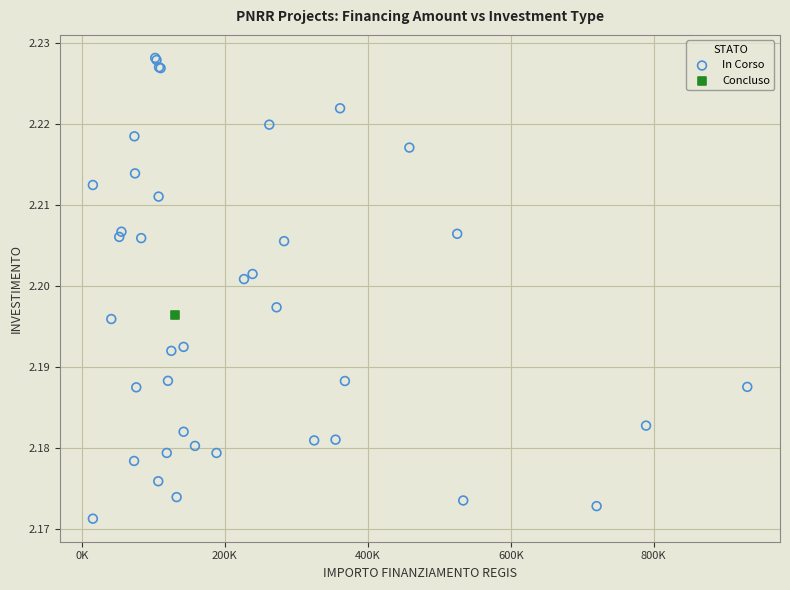

What are all the series names shown in the legend?

In Corso, Concluso